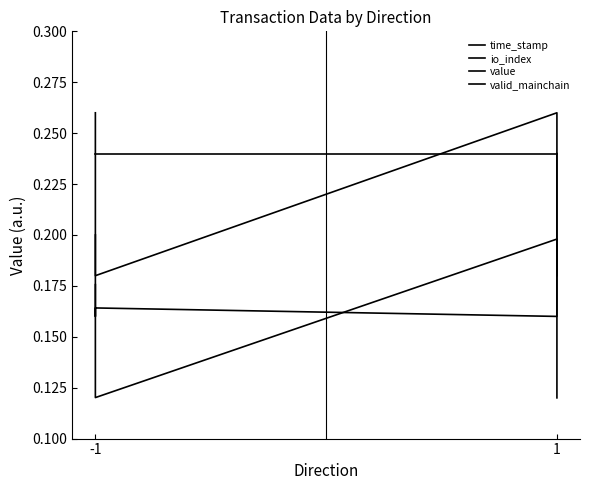

Is this an area chart (filled region under the line)?

No